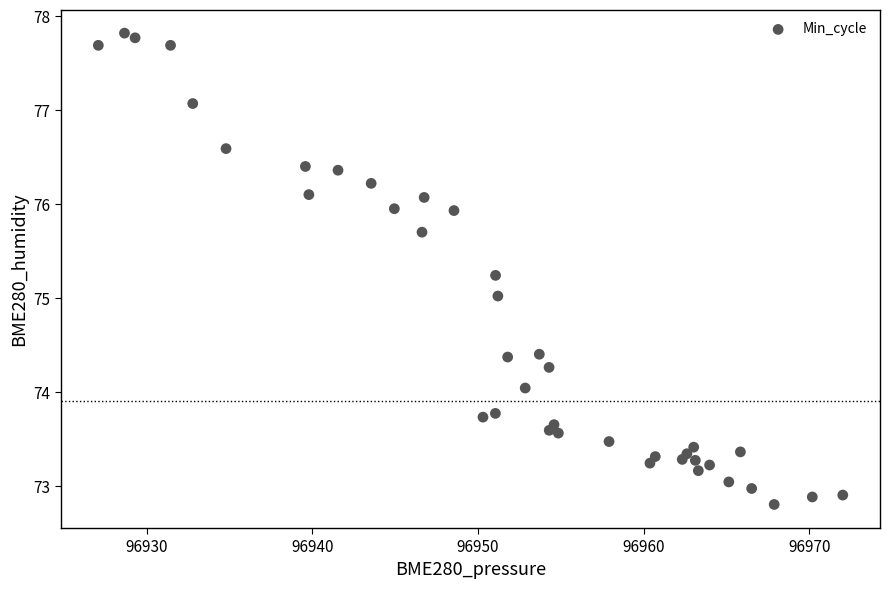

What is the range of Y values (max minus min)?

5.0